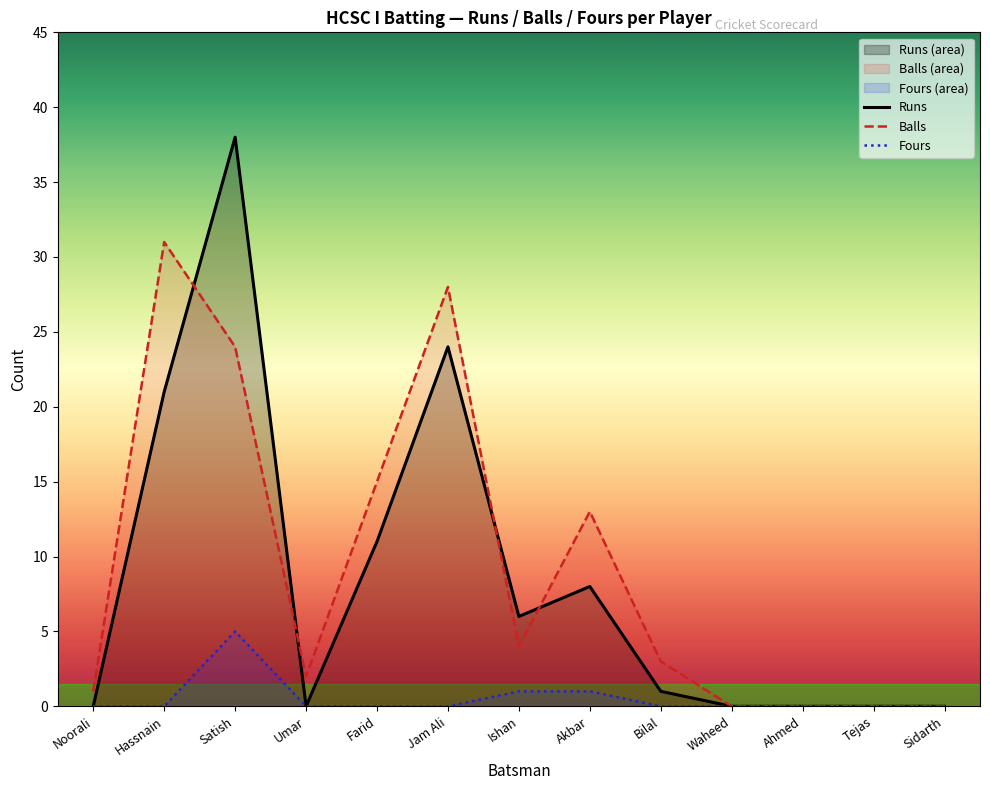

The Fours series shows 0 at Farid. True or false?

True